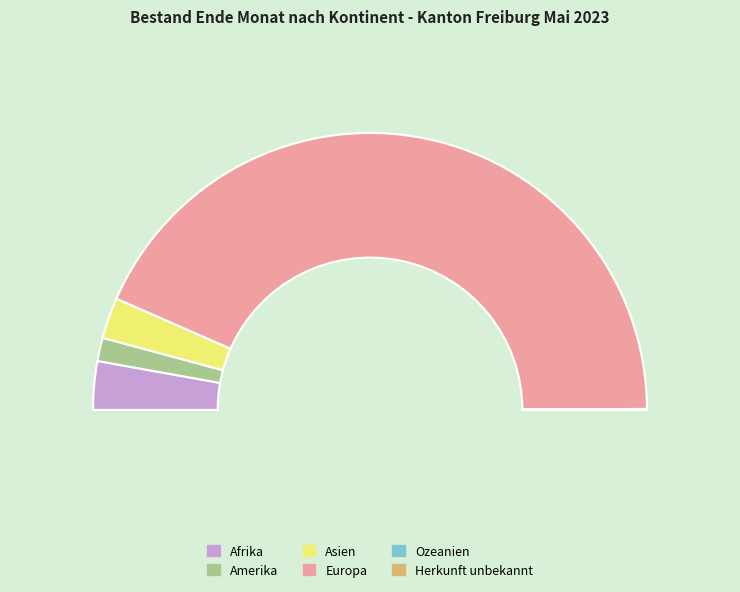

Count the number of slices in the pie.

6